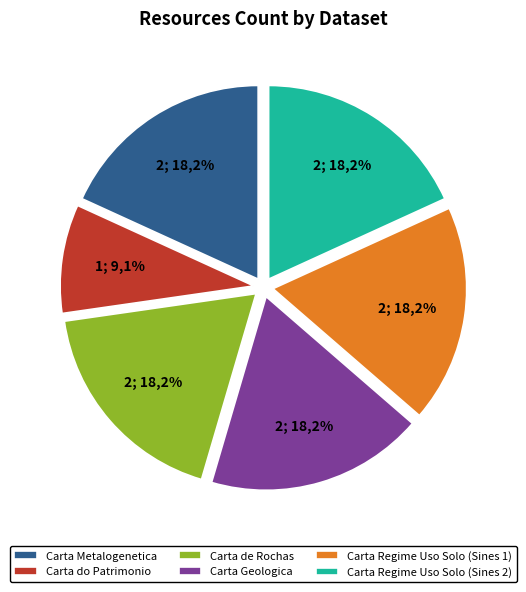

Rank the categories by value from lowest to highest.

Carta do Patrimonio, Carta Metalogenetica, Carta de Rochas, Carta Geologica, Carta Regime Uso Solo (Sines 1), Carta Regime Uso Solo (Sines 2)